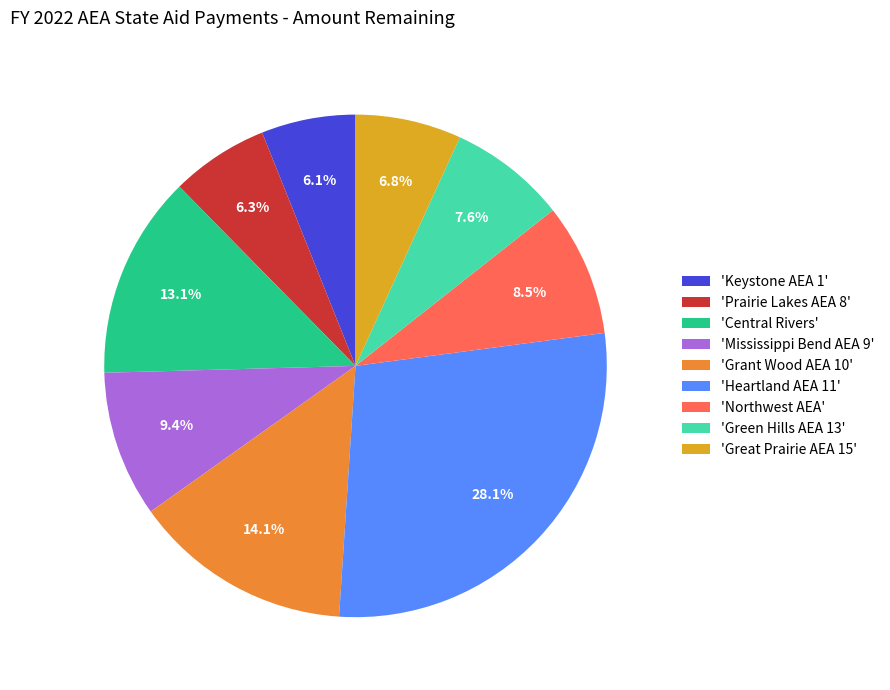

How many segments does this pie chart have?

9